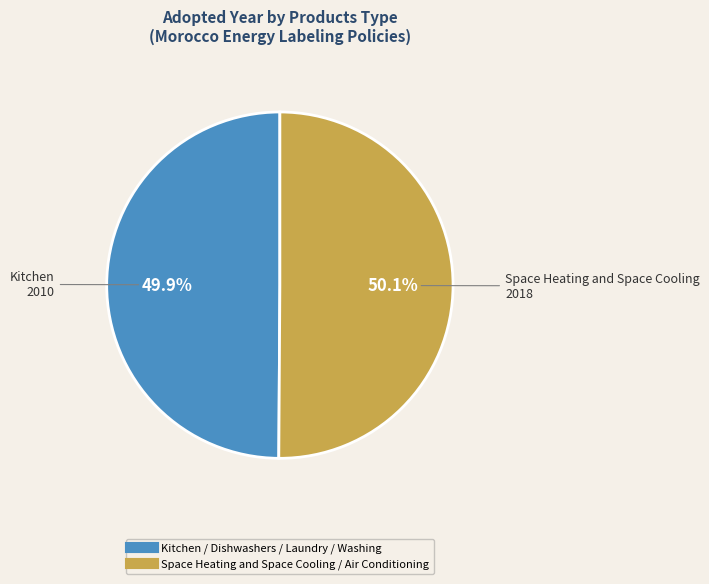

What is the ratio of the value at Space Heating and Space Cooling / Air Conditioning to the value at Kitchen / Dishwashers / Laundry / Washing?

1.0